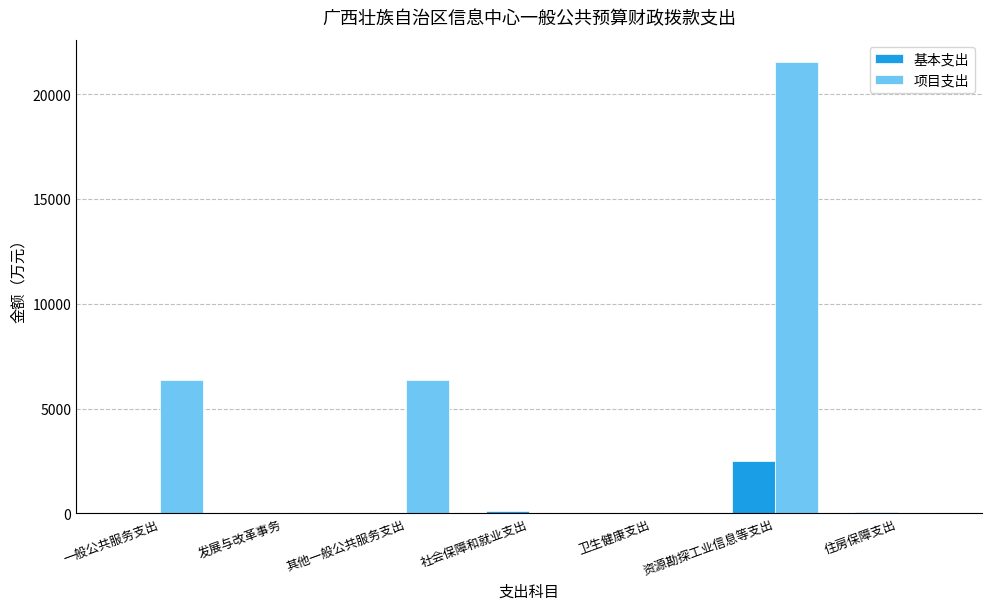

At which category is the sum across all series the highest?

资源勘探工业信息等支出